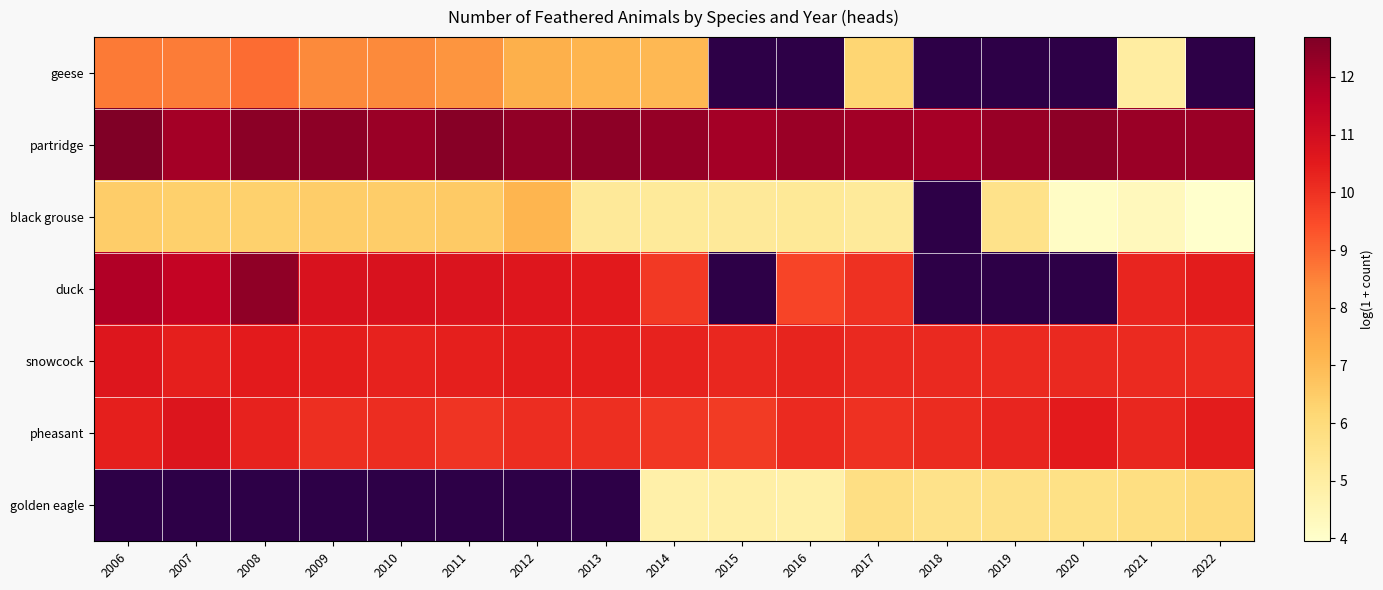

Which series has the largest total across all categories?

partridge